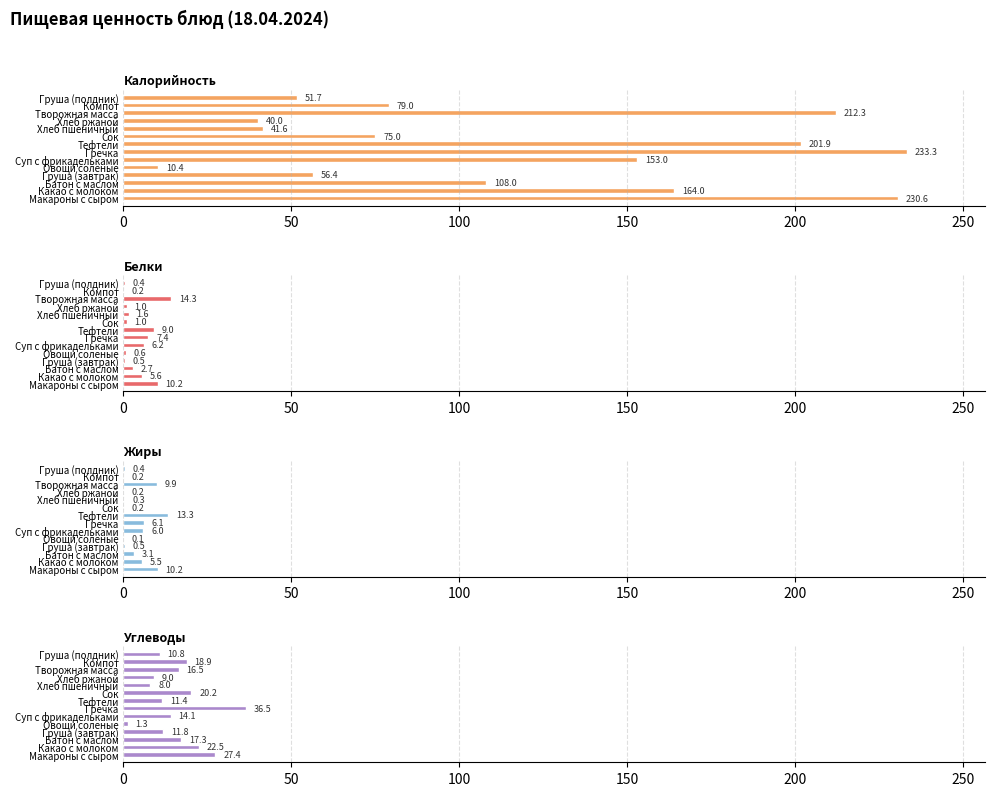

Reading right to left, list all the values displayed in this chart.

Калорийность: 51.7	79.0	212.3	40.0	41.6	75.0	201.9	233.3	153.0	10.4	56.4	108.0	164.0	230.6
Белки: 0.4	0.2	14.3	1.0	1.6	1.0	9.0	7.4	6.2	0.6	0.5	2.7	5.6	10.2
Жиры: 0.4	0.2	9.9	0.2	0.3	0.2	13.3	6.1	6.0	0.1	0.5	3.1	5.5	10.2
Углеводы: 10.8	18.9	16.5	9.0	8.0	20.2	11.4	36.5	14.1	1.3	11.8	17.3	22.5	27.4